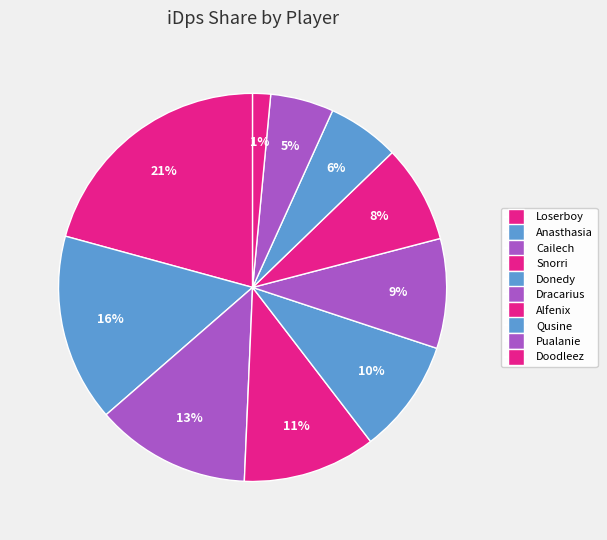

Do Pualanie and Snorri together represent more than half of the pie?

No